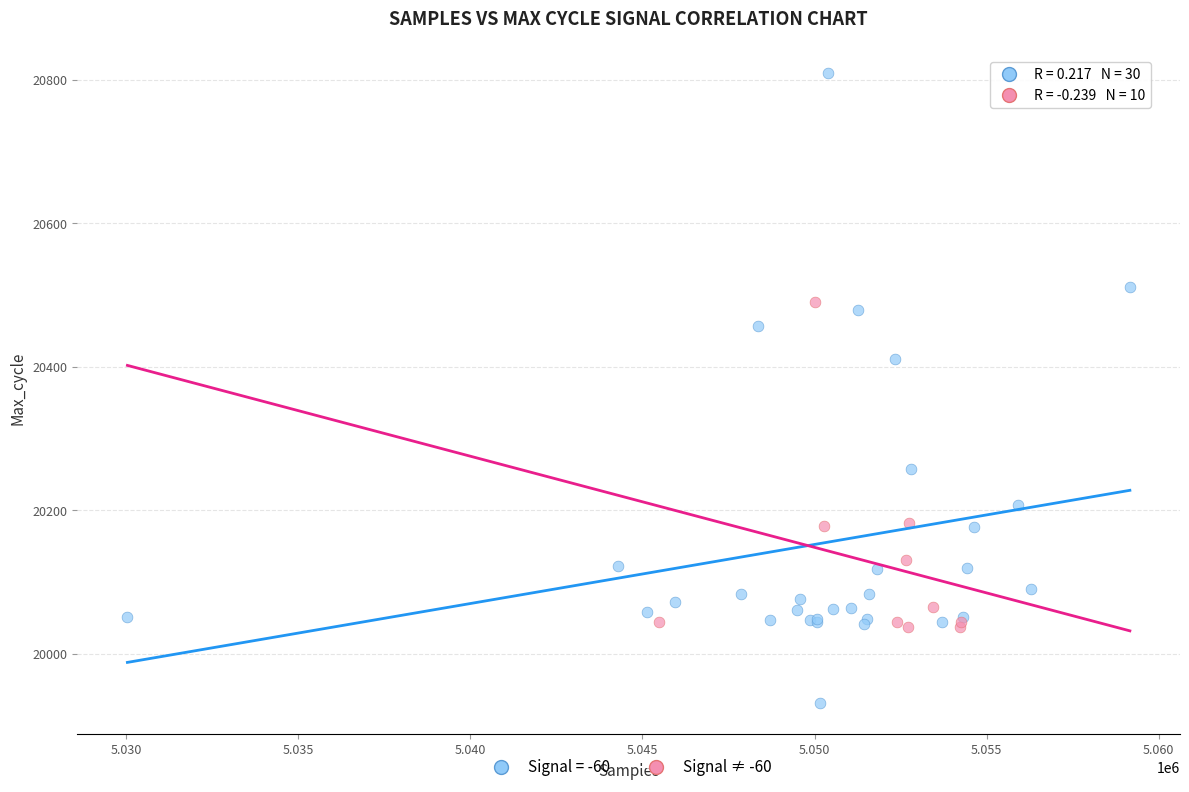

Which series has the largest Y range (max minus min)?

Signal = -60